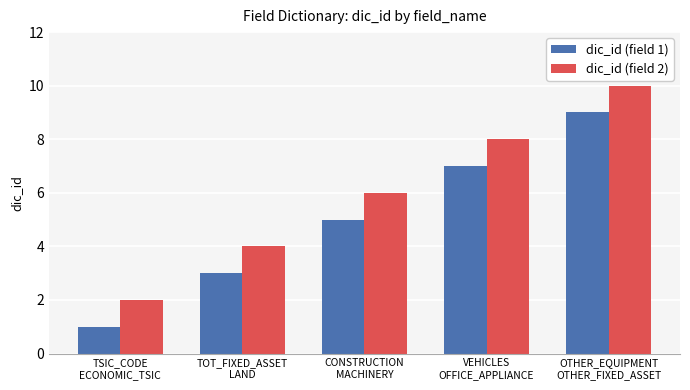

What is the label of the 4th bar from the right?

TOT_FIXED_ASSET
LAND